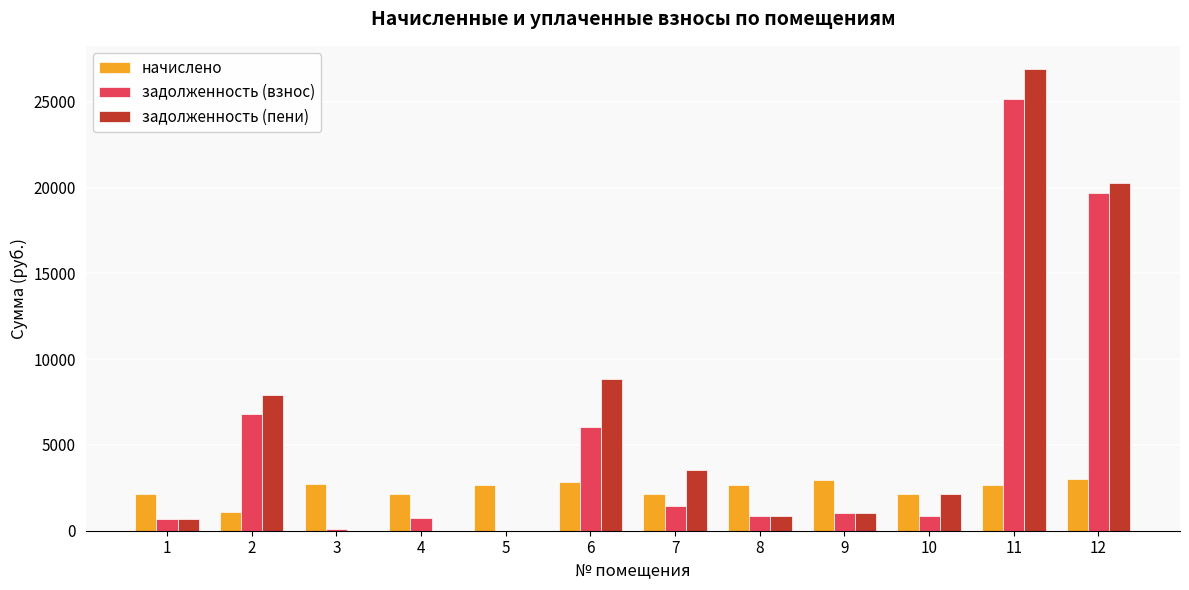

Is it true that задолженность (взнос) equals 9944.6 at 6?

False